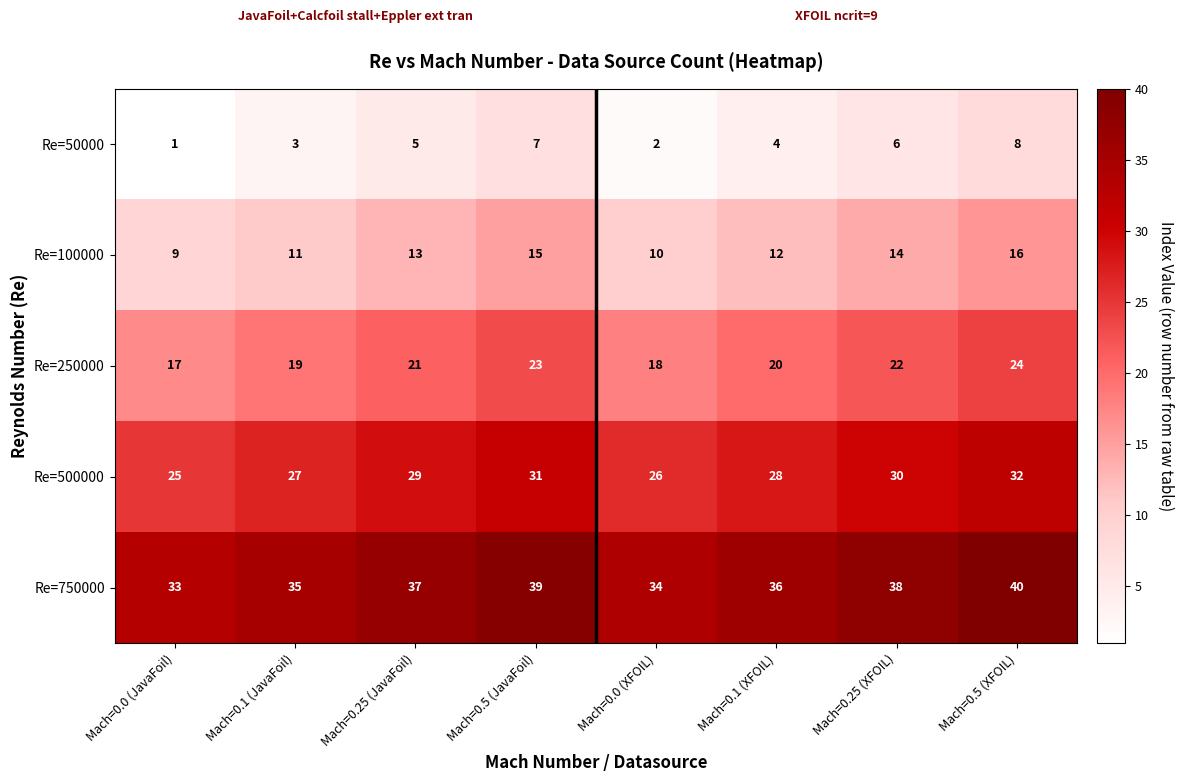

What is the difference between the highest and lowest values at Mach=0.5 (XFOIL)?

32